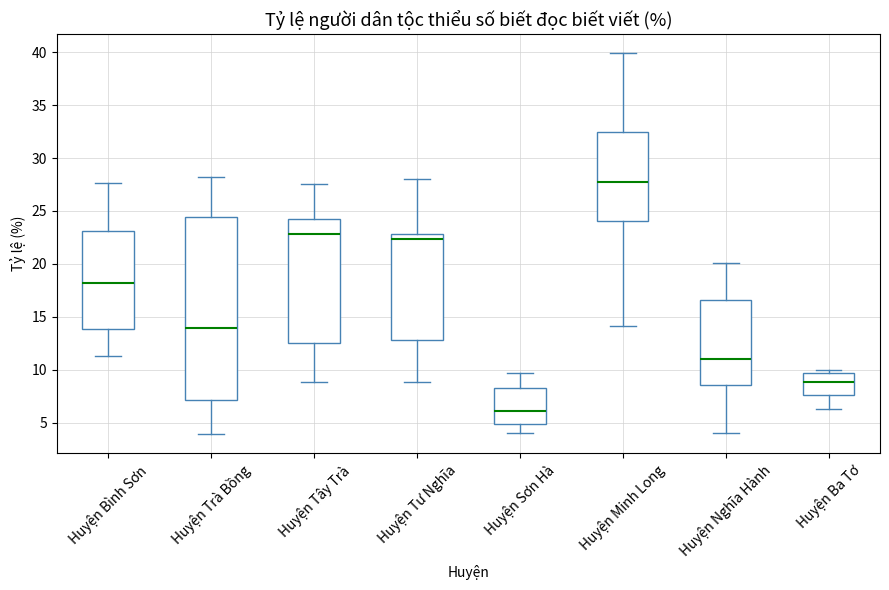

Reading left to right, transcribe this box plot: for each box, give where its median line is, the range the box spans, and where its two whiskers end, as read against the y-axis. The values are not printed on the chart, so give them approximately, as read against the axis.

Huyện Bình Sơn: median 18.0, box 14.0 to 23.0, whiskers 11.5 to 27.5
Huyện Trà Bồng: median 14.0, box 7.0 to 24.5, whiskers 4.0 to 28.0
Huyện Tây Trà: median 23.0, box 12.5 to 24.0, whiskers 9.0 to 27.5
Huyện Tư Nghĩa: median 22.5, box 13.0 to 23.0, whiskers 9.0 to 28.0
Huyện Sơn Hà: median 6.0, box 5.0 to 8.5, whiskers 4.0 to 9.5
Huyện Minh Long: median 27.5, box 24.0 to 32.5, whiskers 14.0 to 40.0
Huyện Nghĩa Hành: median 11.0, box 8.5 to 16.5, whiskers 4.0 to 20.0
Huyện Ba Tơ: median 9.0, box 7.5 to 9.5, whiskers 6.5 to 10.0